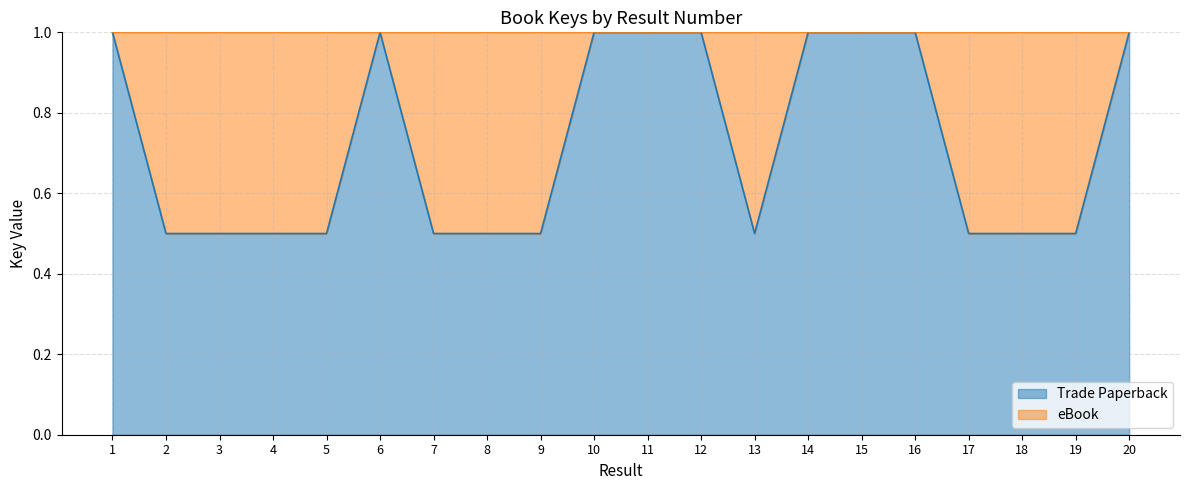

What is the maximum value shown in the chart?

1.0